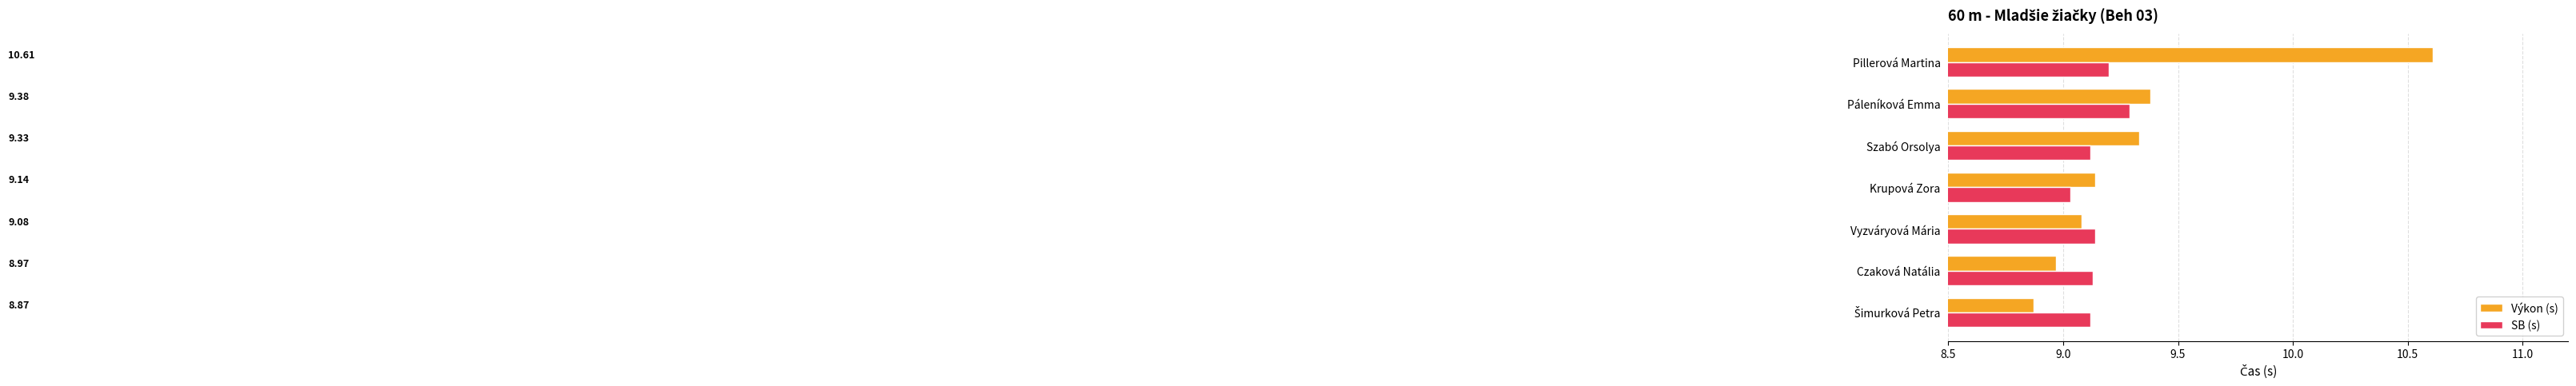

Rank the series by their average value, from highest to lowest.

Výkon (s), SB (s)